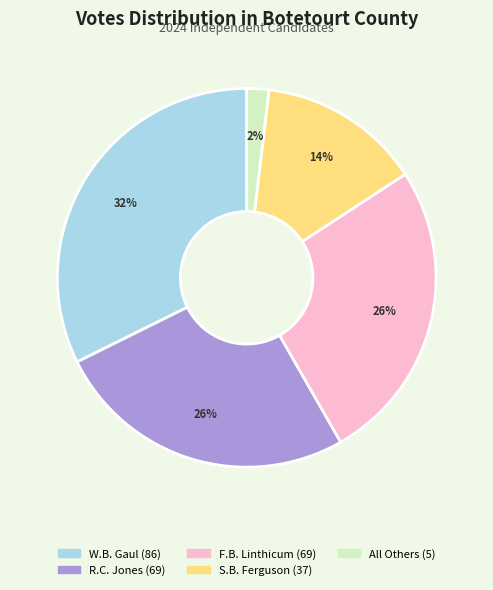

Is there a majority slice in this chart?

No